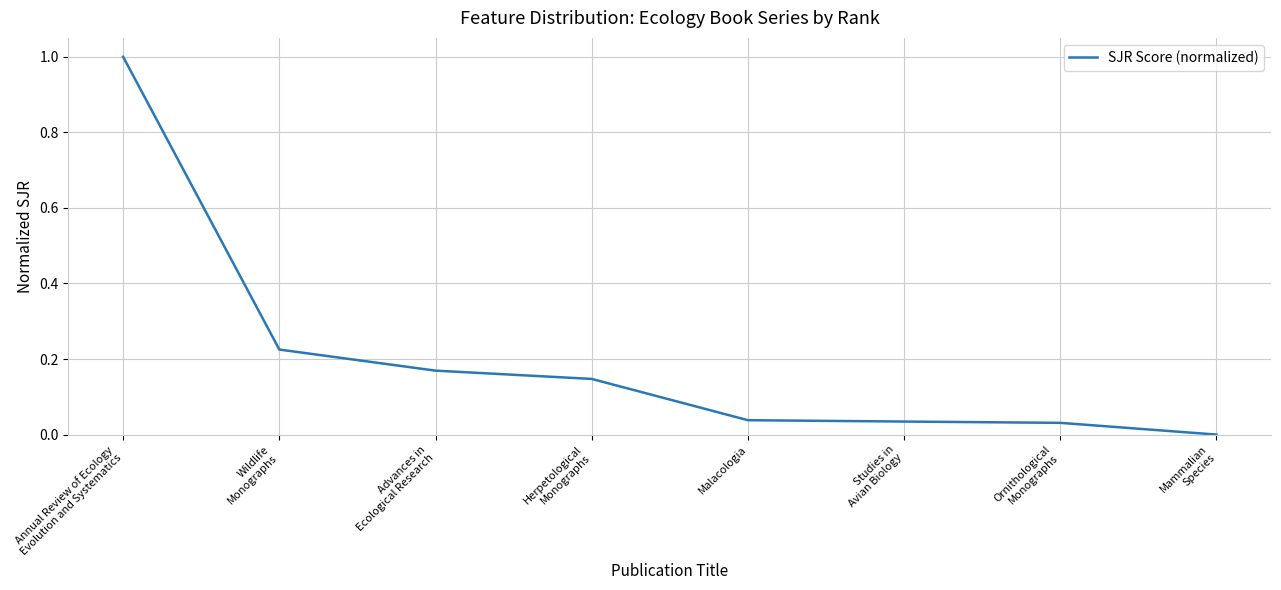

True or false: there are more than 1 points higher than both neighbors.

False